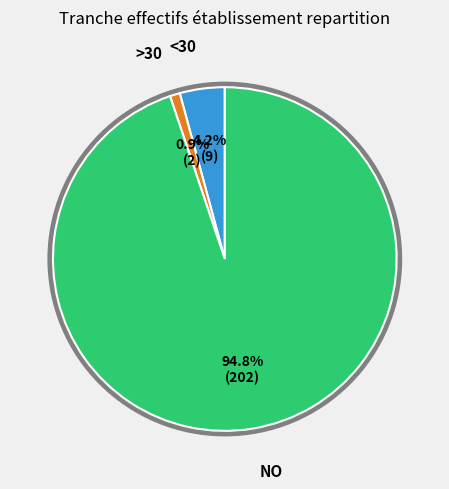

Is there a majority slice in this chart?

Yes